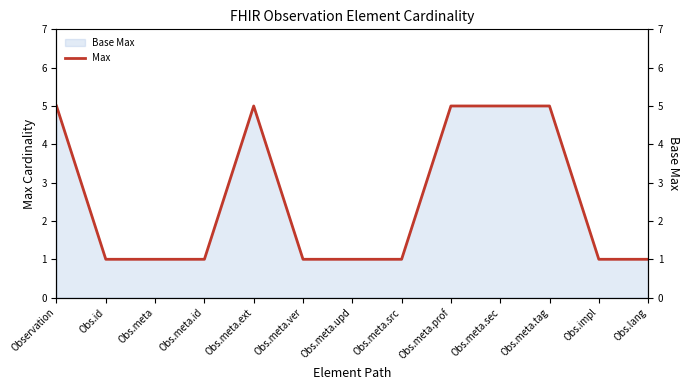

True or false: the data has more than 0 interior local peaks.

True